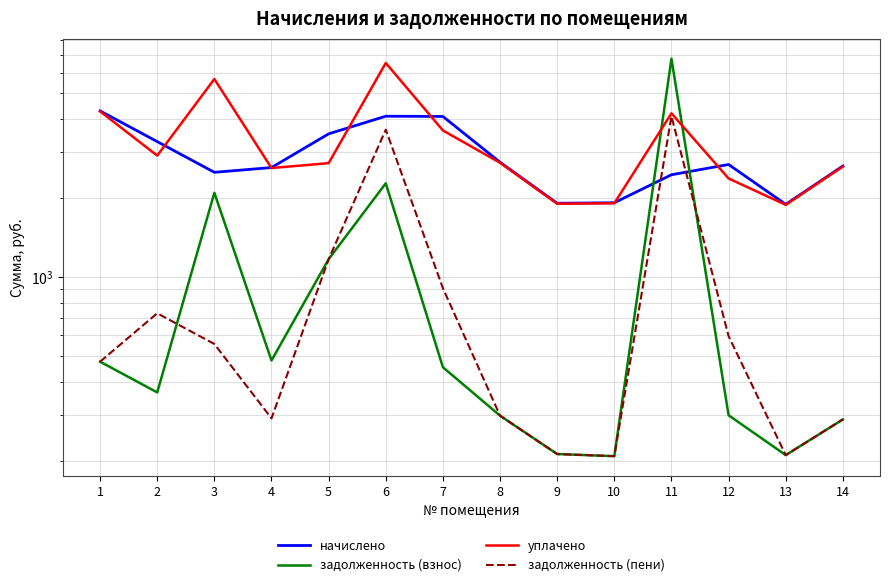

Is the value of задолженность (пени) at 3 greater than the value of начислено at 14?

No